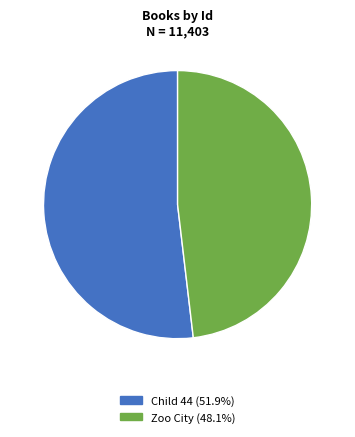

Do Zoo City and Child 44 together represent more than half of the pie?

Yes